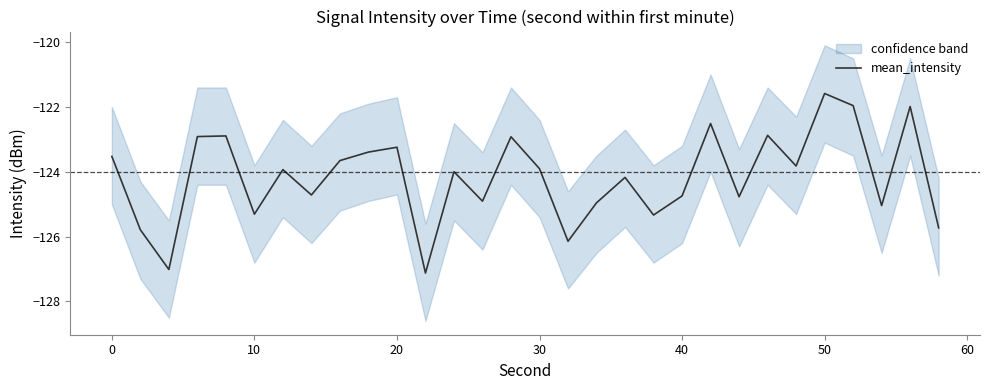

Reading left to right, list all the values displayed in this chart.

-123.5	-125.8	-127.0	-122.9	-122.9	-125.3	-123.9	-124.7	-123.7	-123.4	-123.2	-127.1	-124.0	-124.9	-122.9	-123.9	-126.1	-125.0	-124.2	-125.3	-124.7	-122.5	-124.8	-122.9	-123.8	-121.6	-122.0	-125.0	-122.0	-125.7